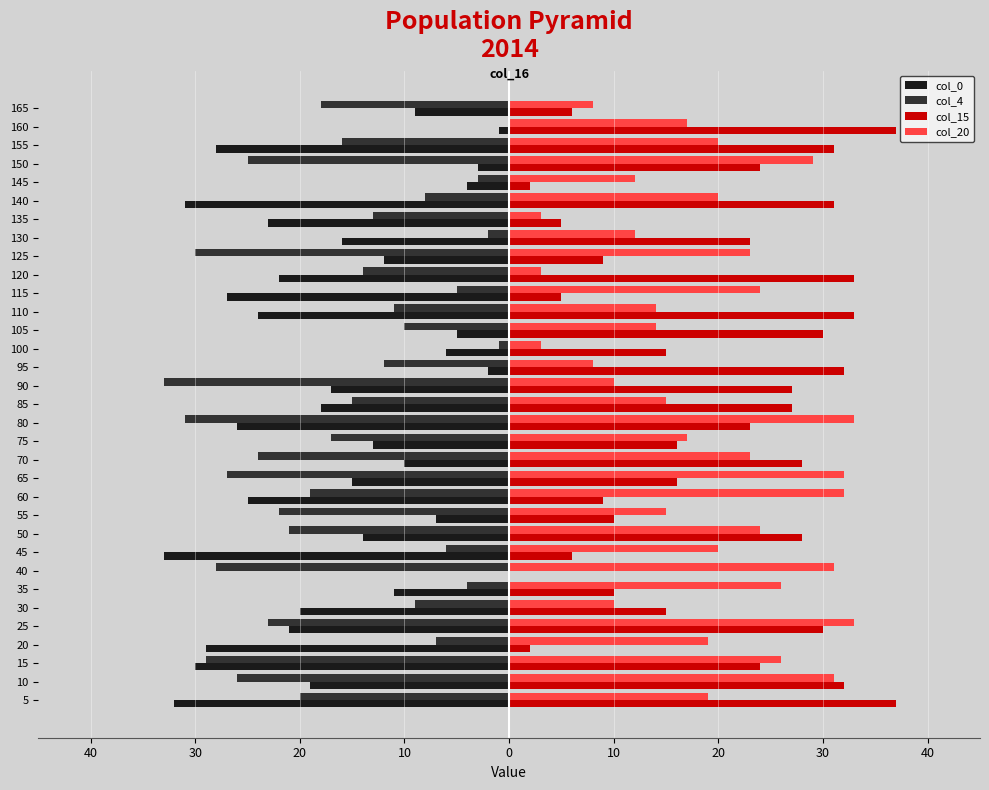

What are all the series names shown in the legend?

col_0, col_4, col_15, col_20